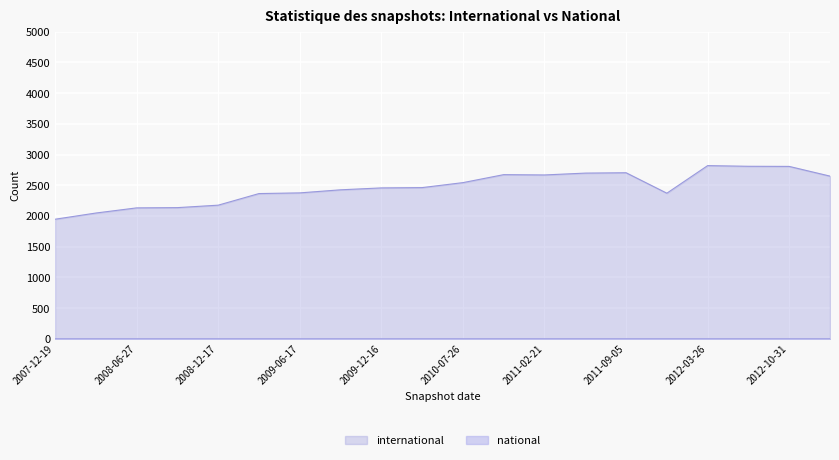

The chart shows a value of 884 at 2010-04-01. True or false?

False